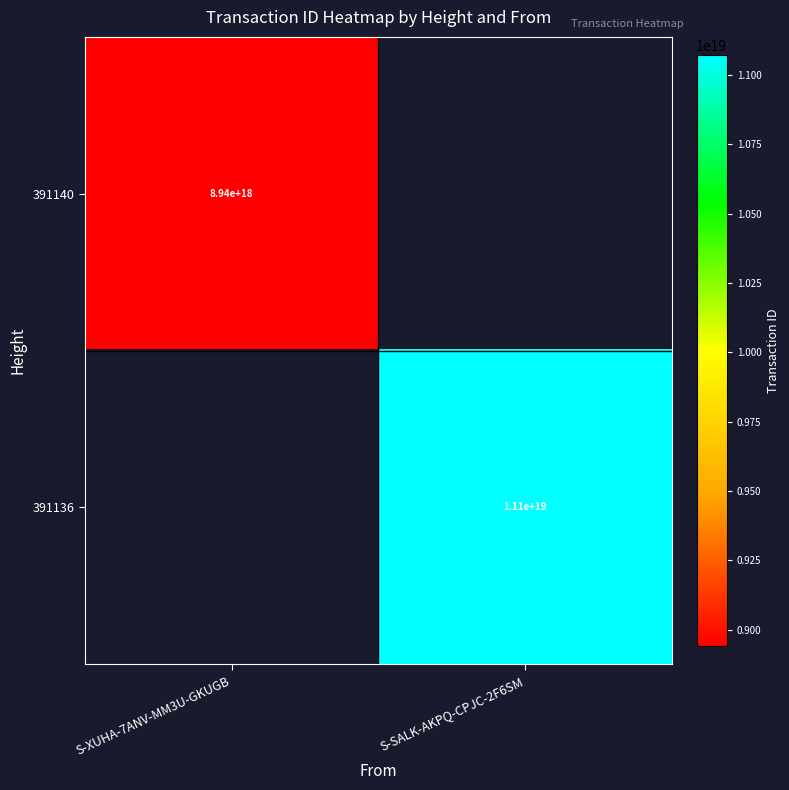

True or false: 391140 has a value of 4964920799140548608.0 at S-XUHA-7ANV-MM3U-GKUGB.

False